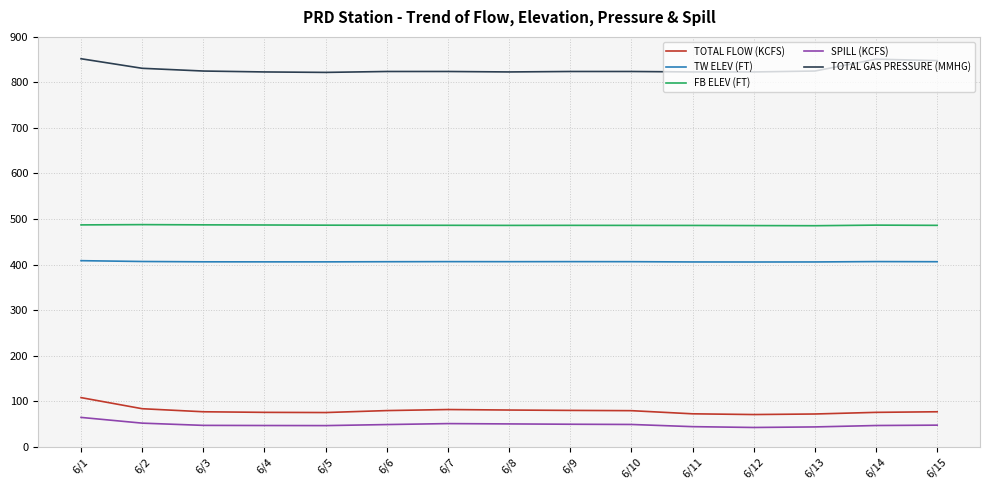

Does the chart display data point markers on the line(s)?

No